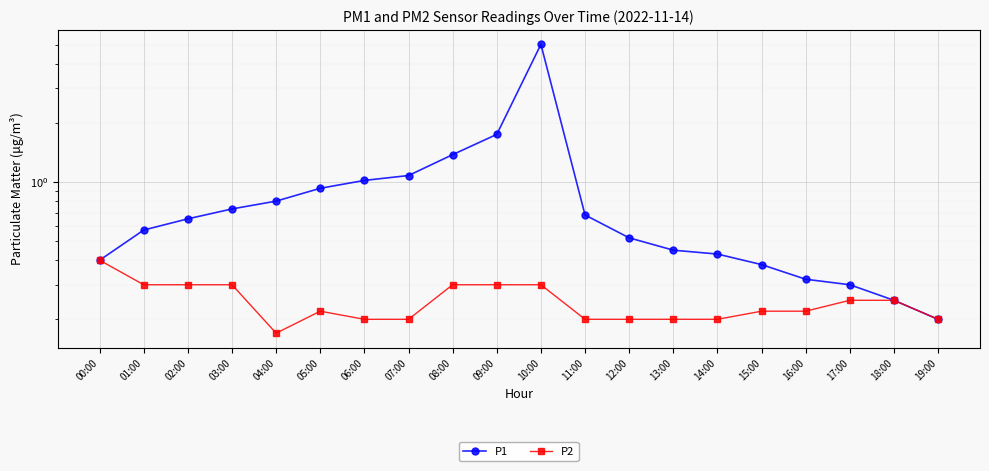

Is it true that P2 equals 0.2 at 14:00?

True